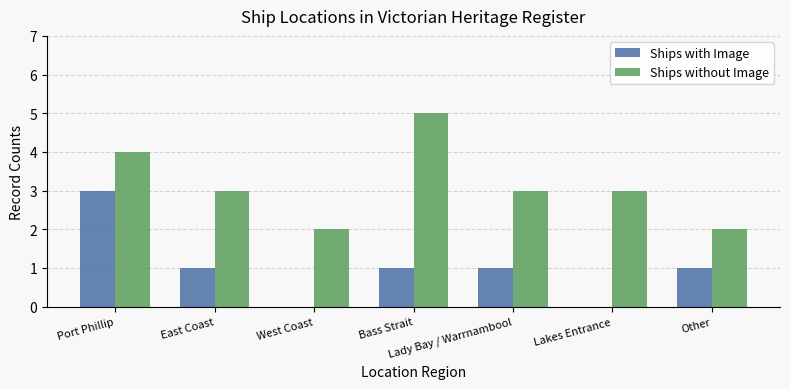

The value of Ships without Image at Bass Strait is 5. True or false?

True